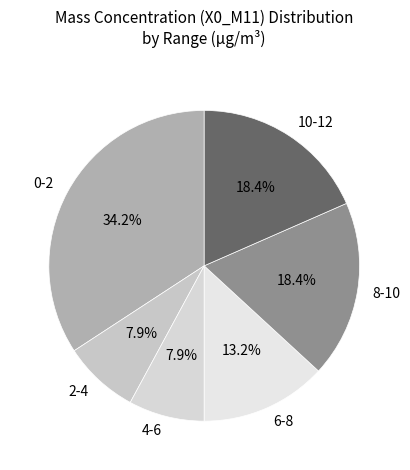

What is the total percentage of 4-6 and 10-12?

26.3%